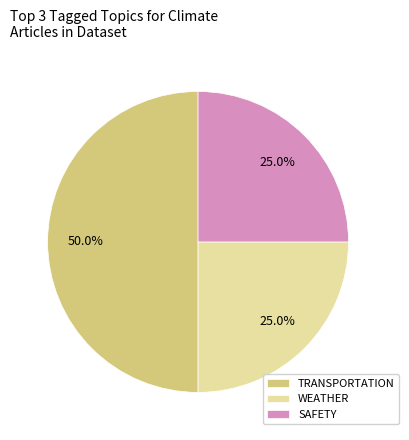

Is WEATHER the majority of the pie?

No